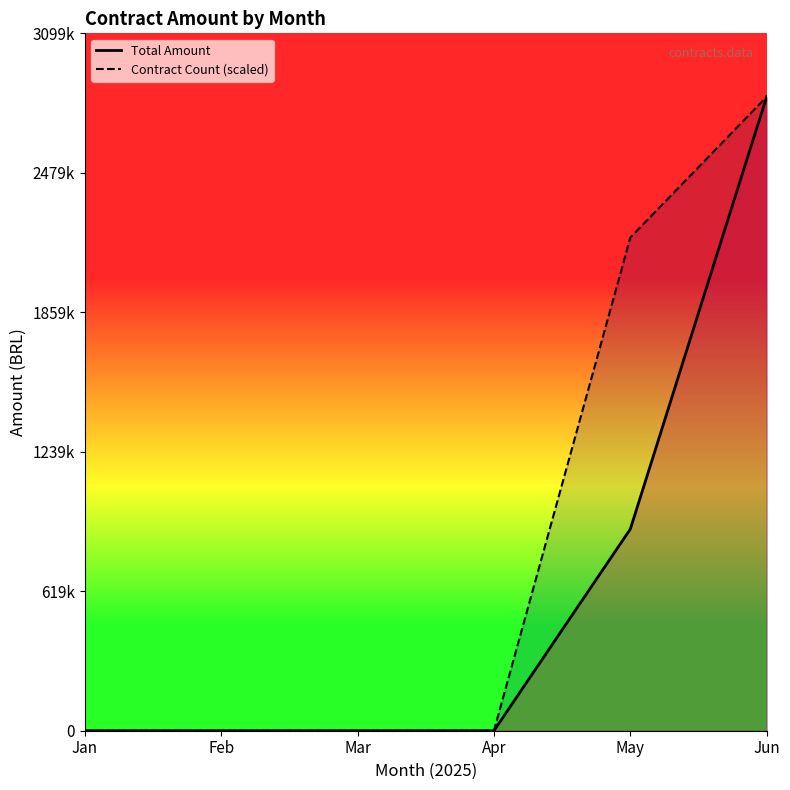

What is the difference between the second highest and minimum values in the Total Amount series?

896138.5